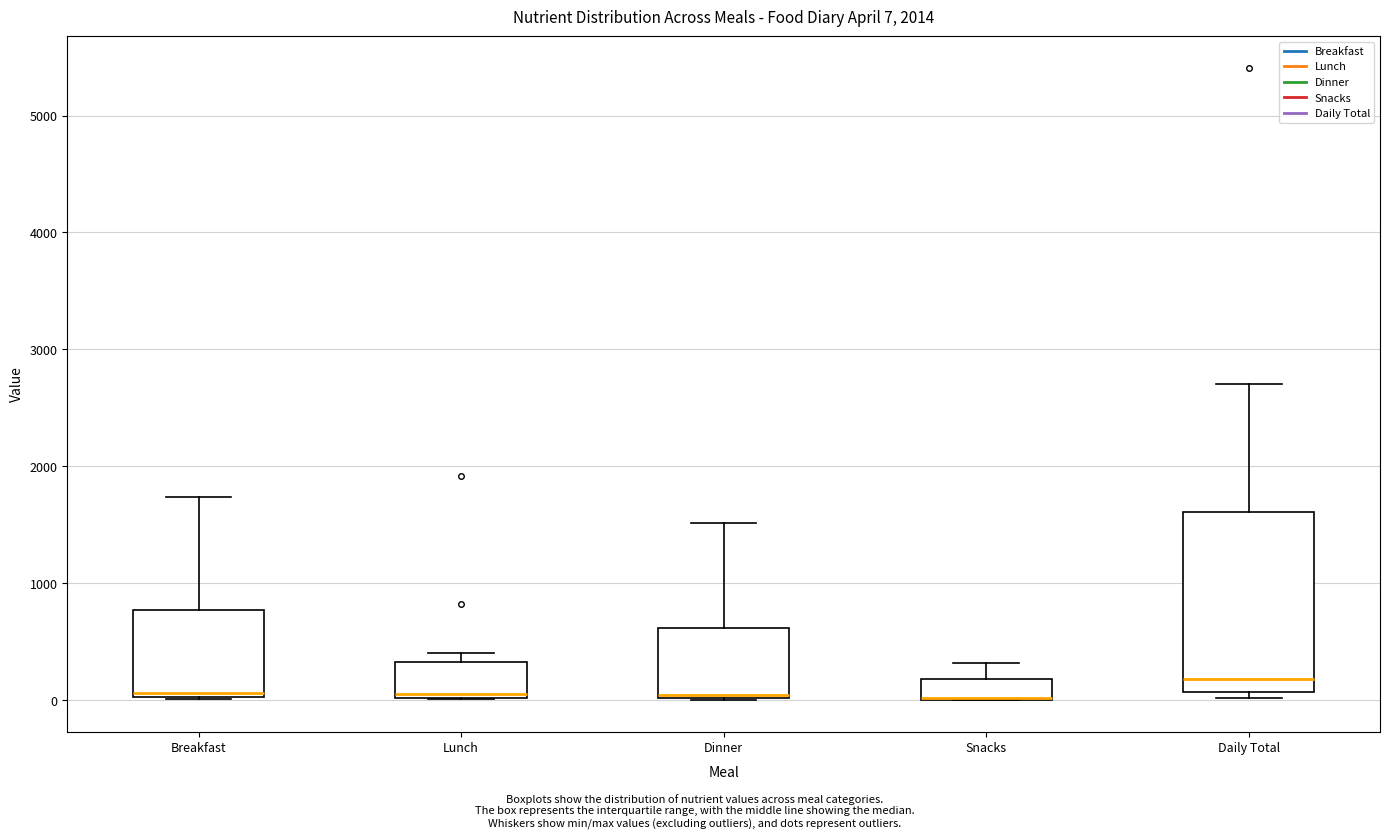

Which box is the tallest, from its lower edge to its upper edge?

Daily Total